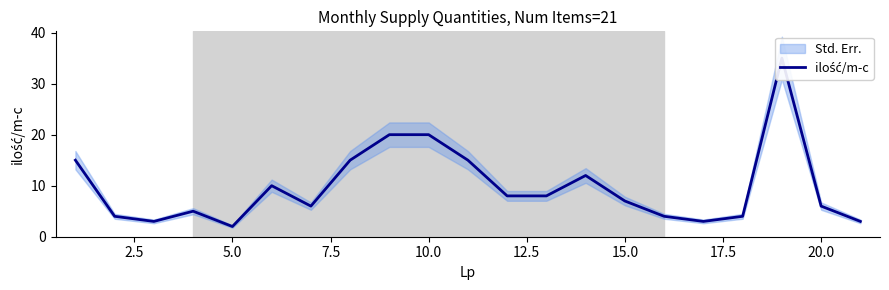

What is the value of the 3rd point from the left?

3